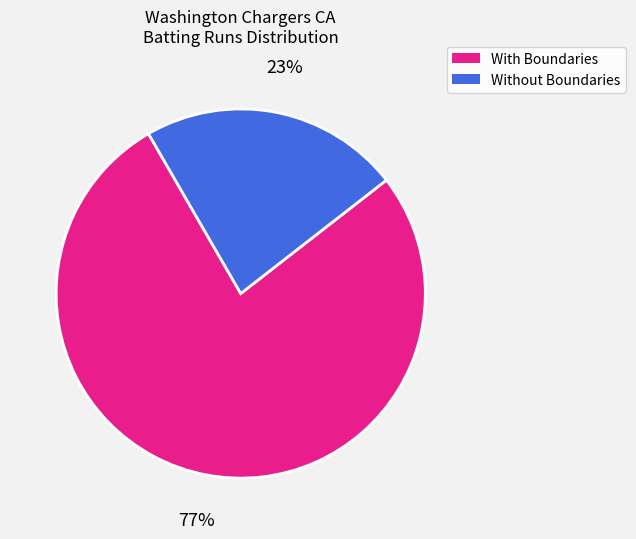

Is there a majority slice in this chart?

Yes